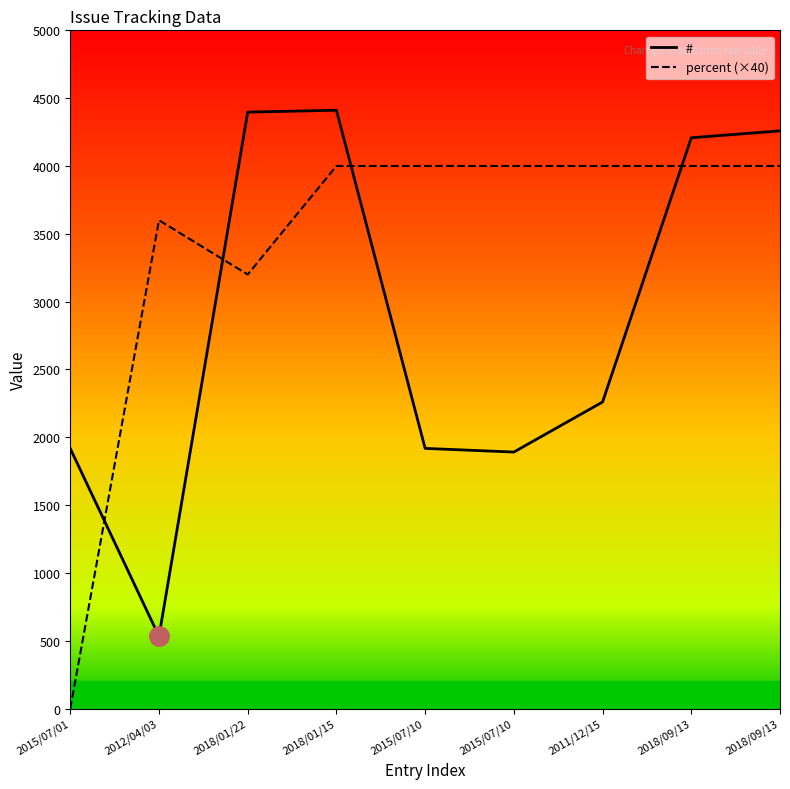

Reading left to right, what are all the values shown in this chart?

#: 1917	532	4397	4411	1918	1891	2260	4208	4259
percent: 0	3600	3200	4000	4000	4000	4000	4000	4000